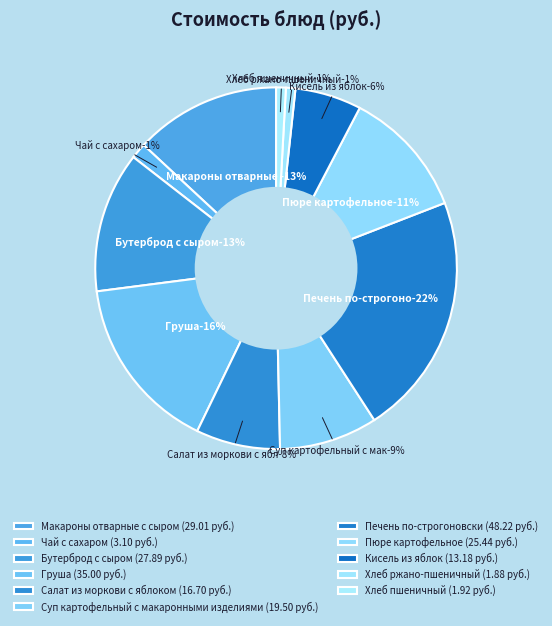

Between Хлеб ржано-пшеничный and Бутерброд с сыром, which is larger?

Бутерброд с сыром